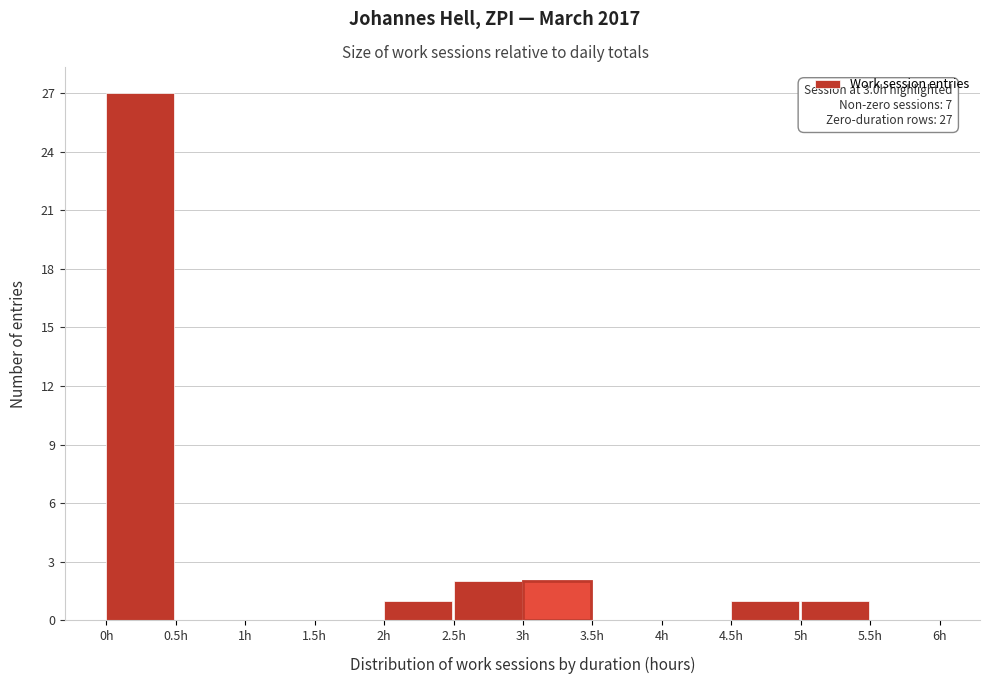

Which range on the x-axis has the tallest bar?

0.0 to 0.5